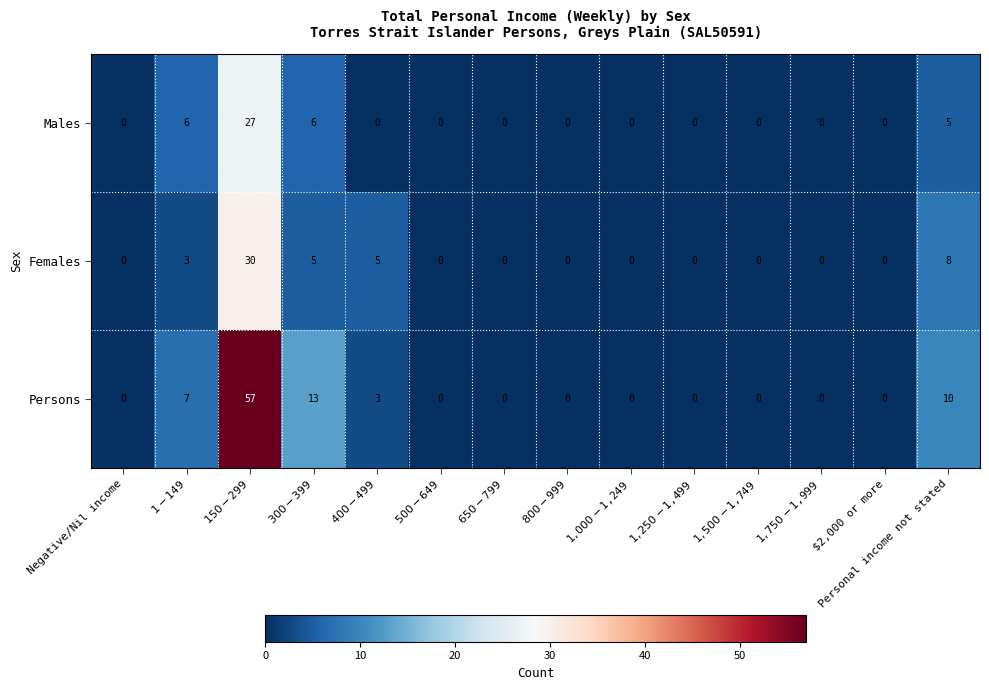

Between $1-$149 and $1,000-$1,249, which series saw the biggest shift?

Persons